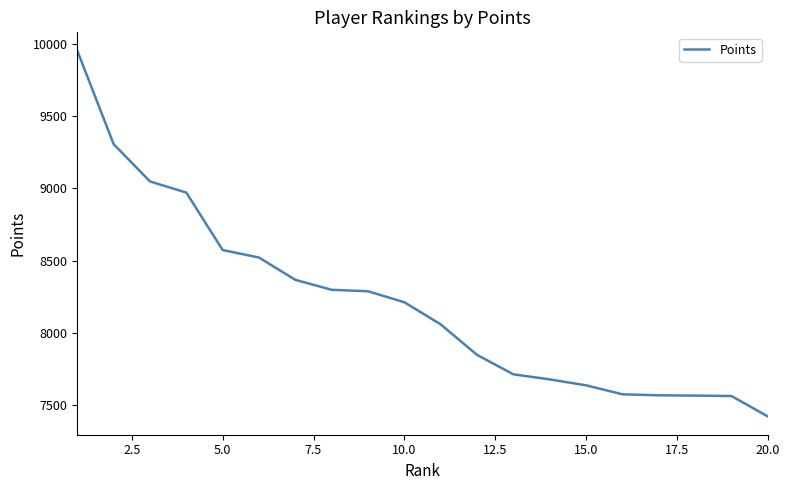

Is this an area chart (filled region under the line)?

No